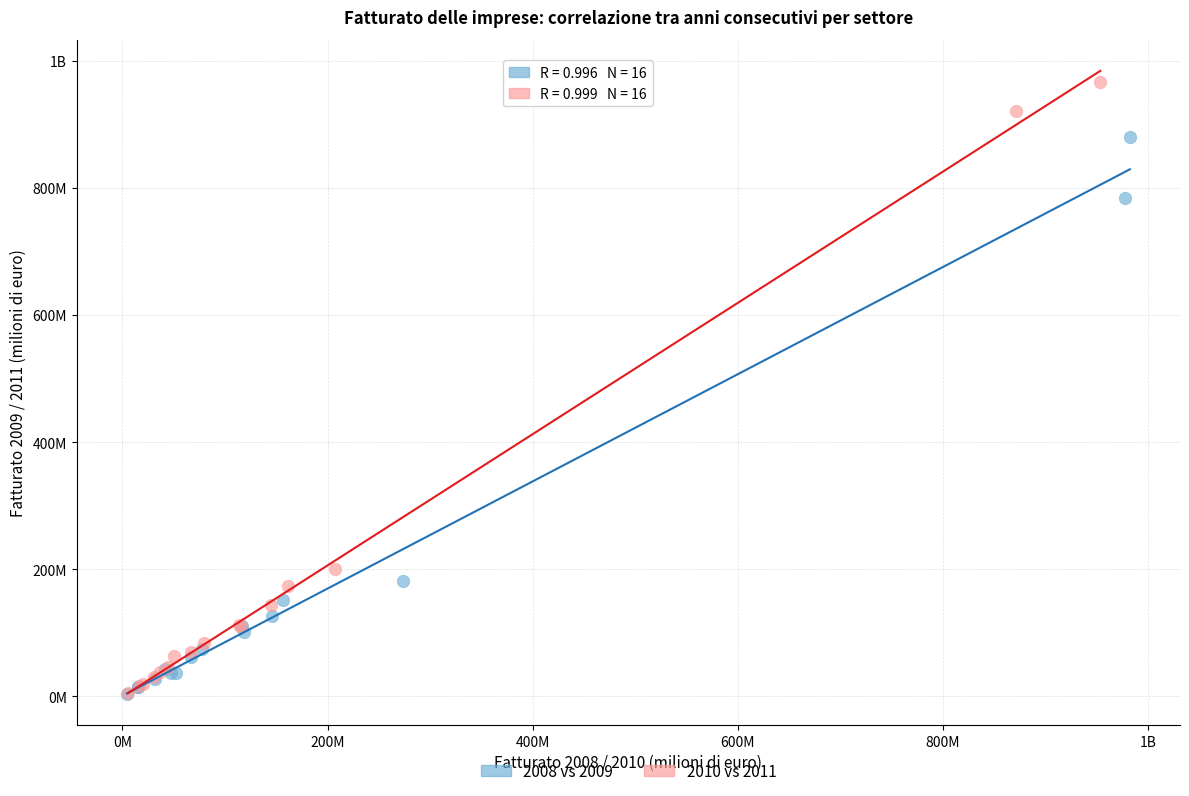

What are all the series names shown in the legend?

2008 vs 2009, 2010 vs 2011